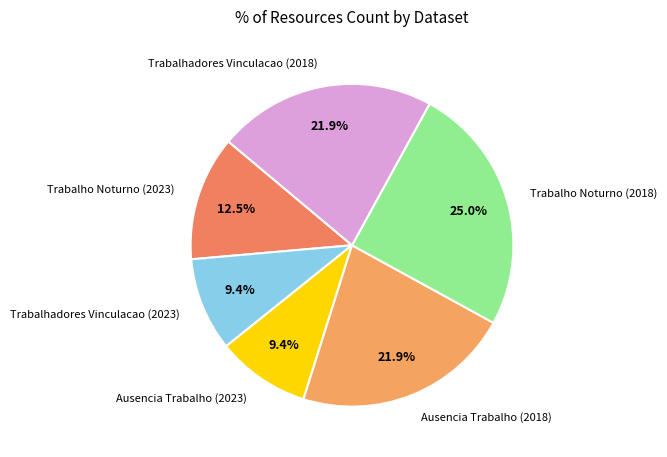

Which category has the biggest portion of the pie?

Trabalho Noturno (2018)